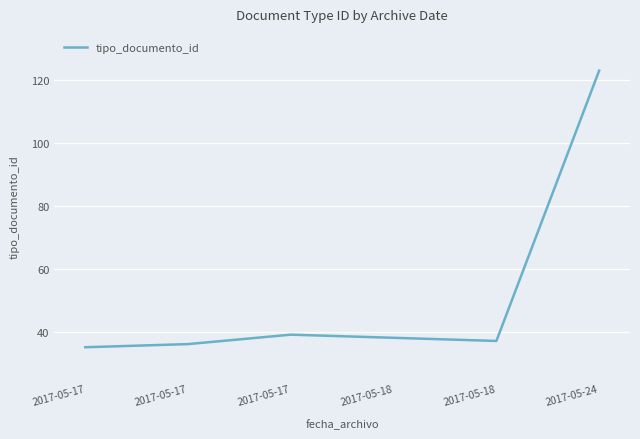

Count the number of categories in the chart.

6